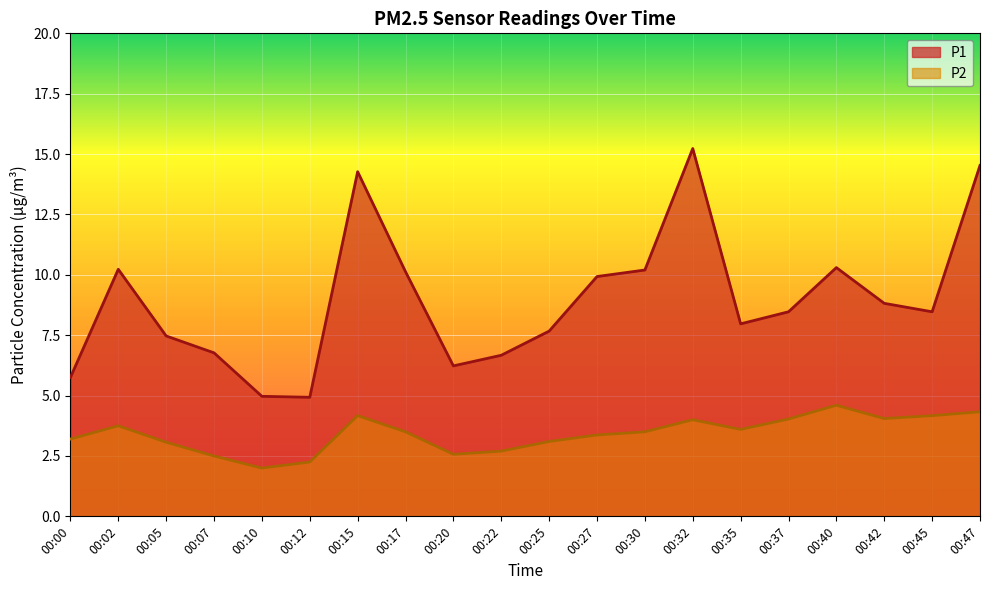

At which category does the chart reach its minimum across all series?

00:10